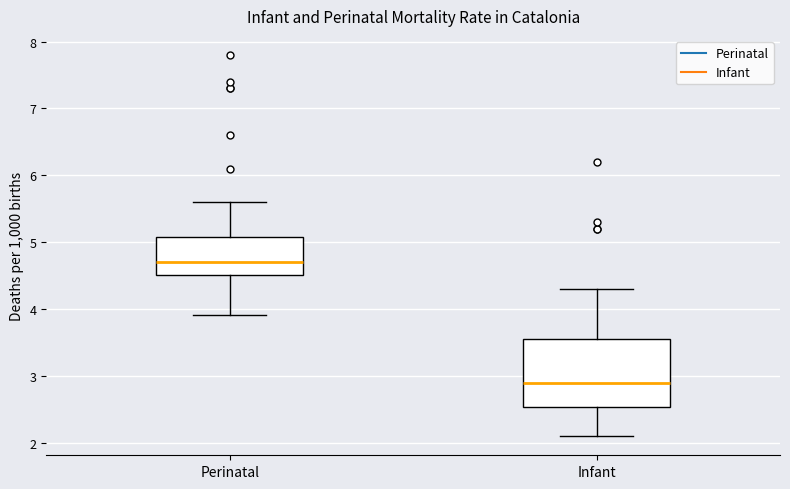

Which box's median line is the lowest?

Infant